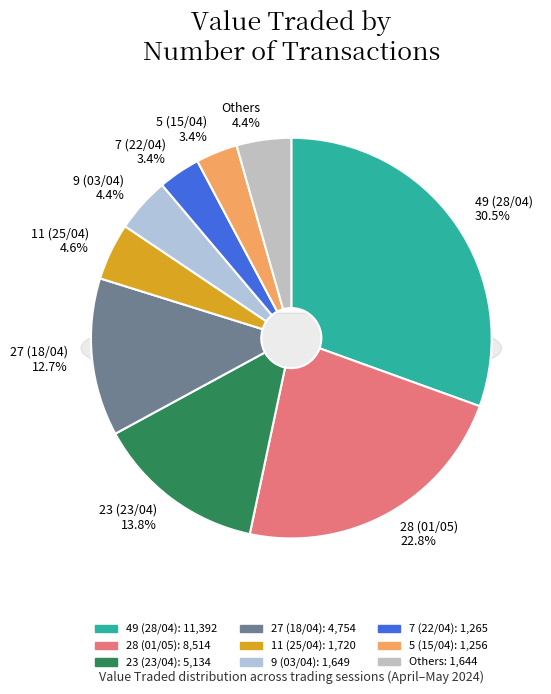

What portion of the pie excludes 49 (28/04)?

69.5%